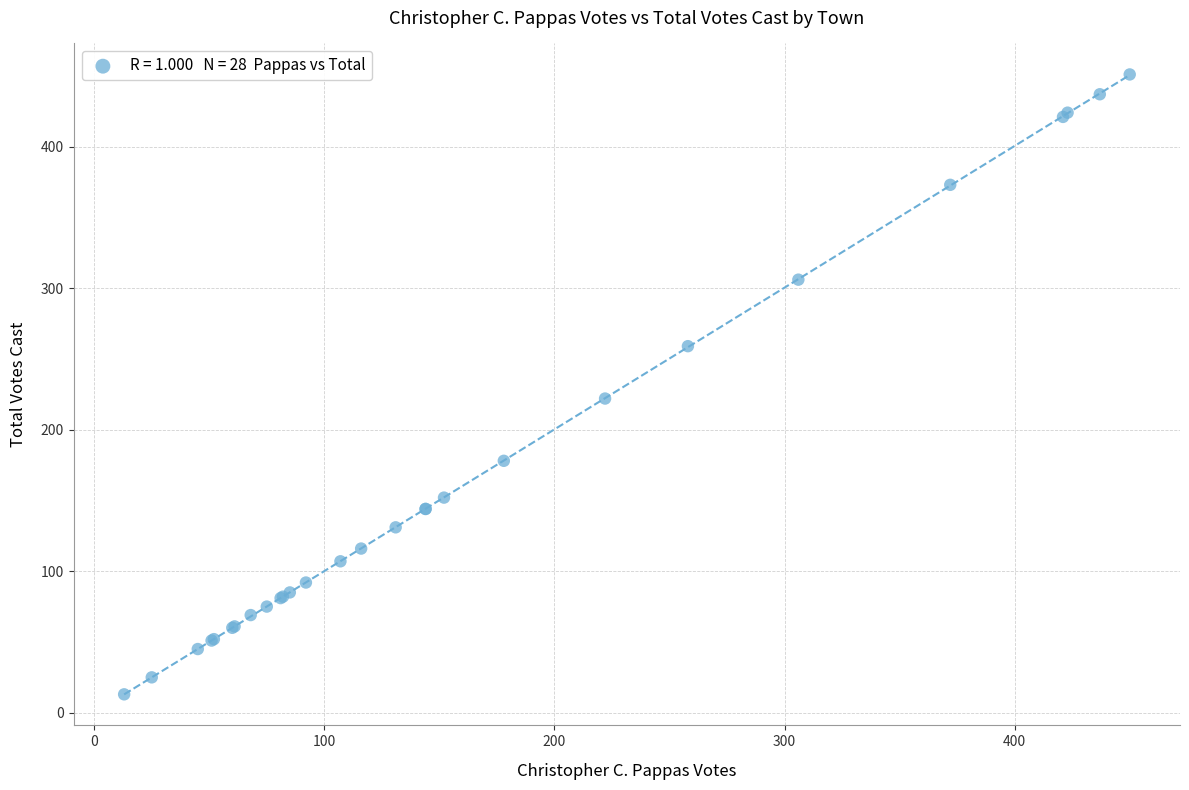

What Y value in the scatter plot is closest to 232?

222